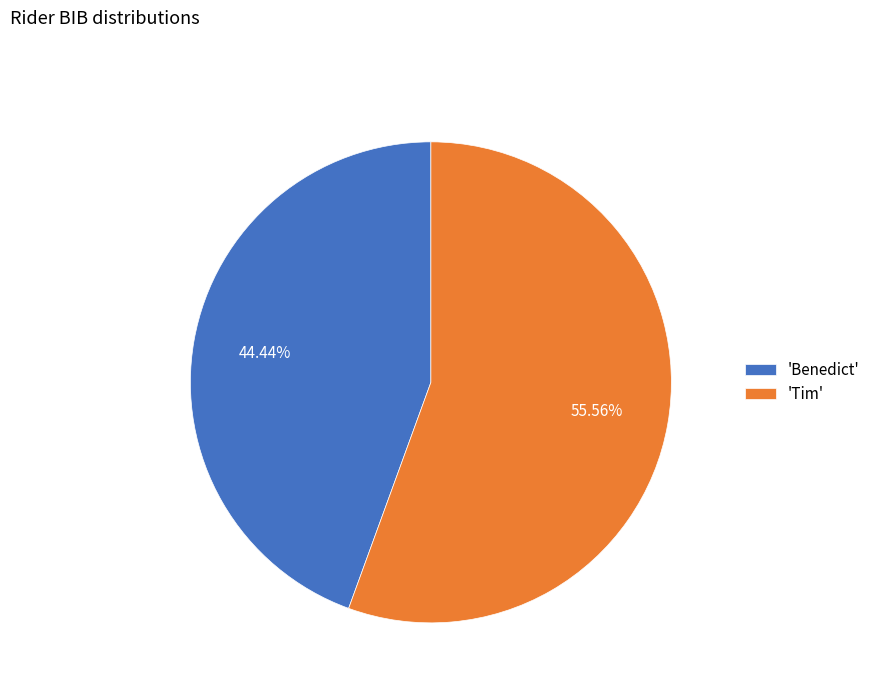

Rank the categories by value from highest to lowest.

'Tim', 'Benedict'